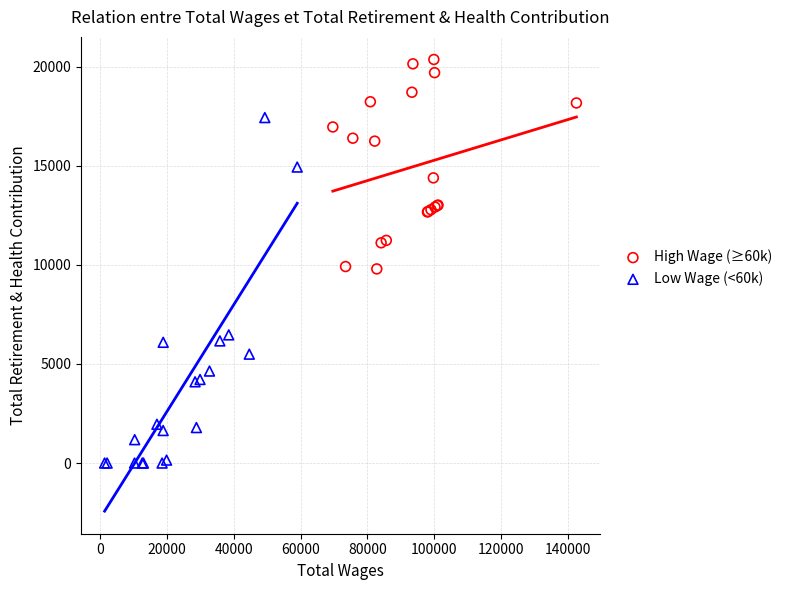

Which series reaches the minimum Y coordinate?

Low Wage (<60k)